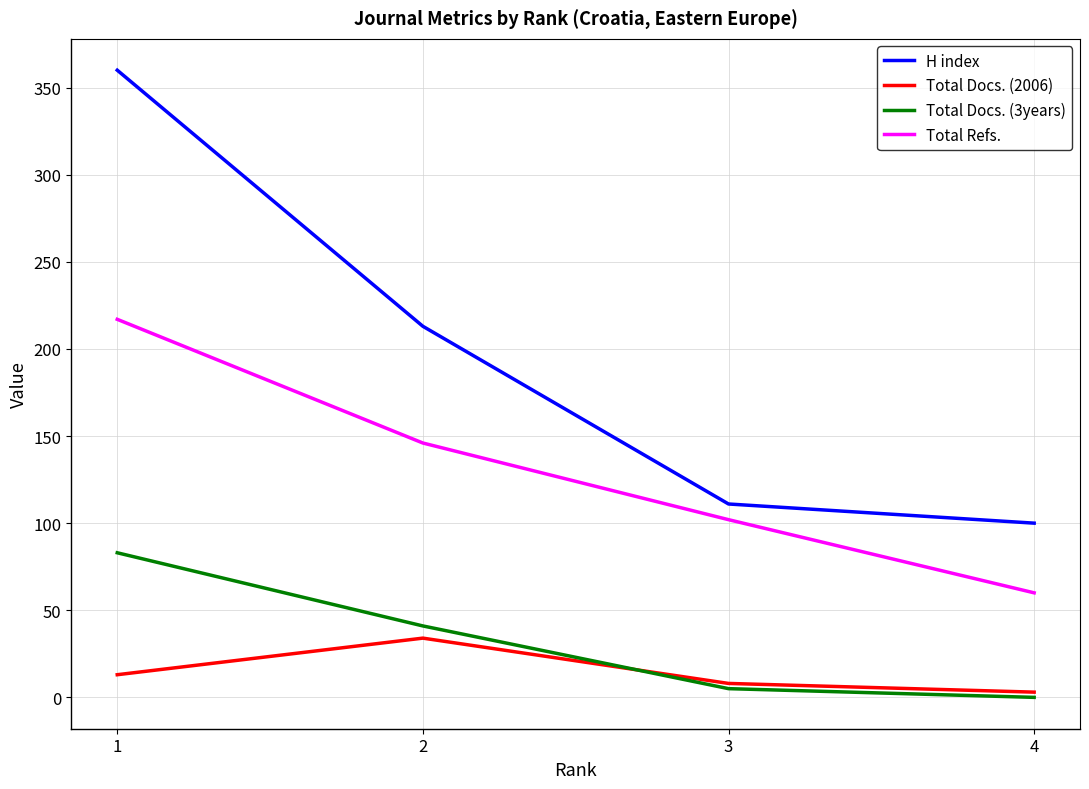

Rank the series by their maximum value, from highest to lowest.

H index, Total Refs., Total Docs. (3years), Total Docs. (2006)